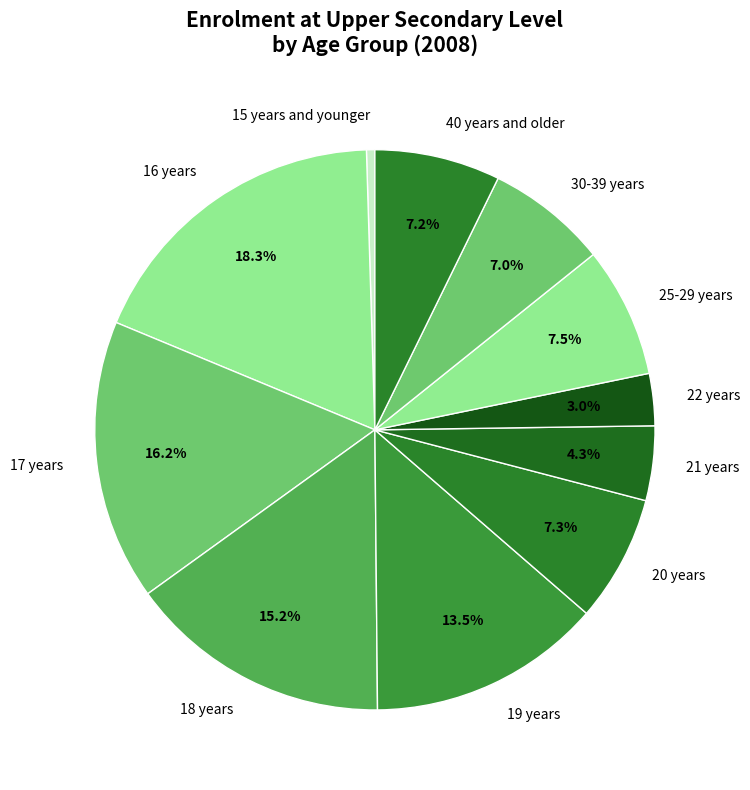

Is there a majority slice in this chart?

No